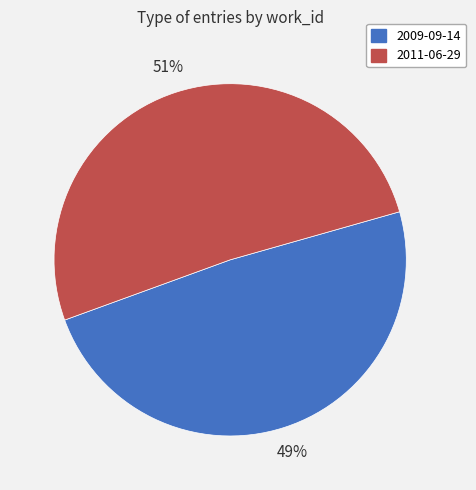

To the nearest percent, what portion does 2009-09-14 represent?

49%